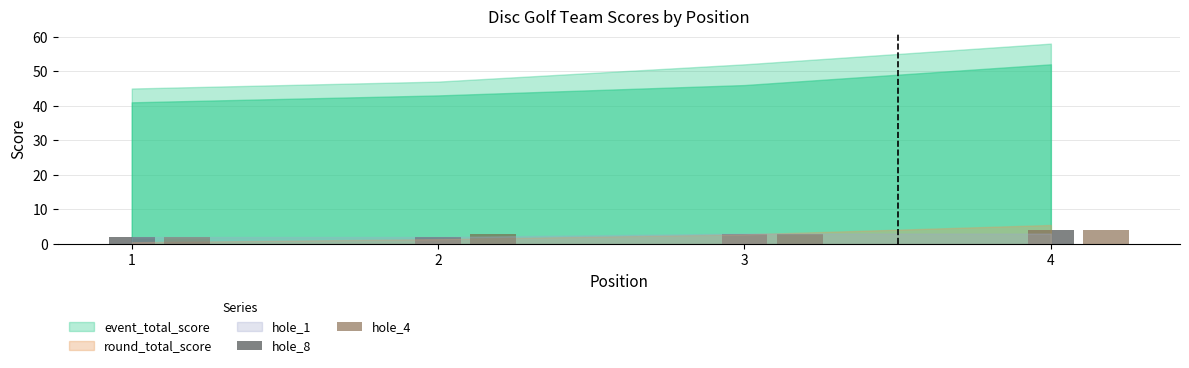

The hole_8 series shows 3 at 3. True or false?

True